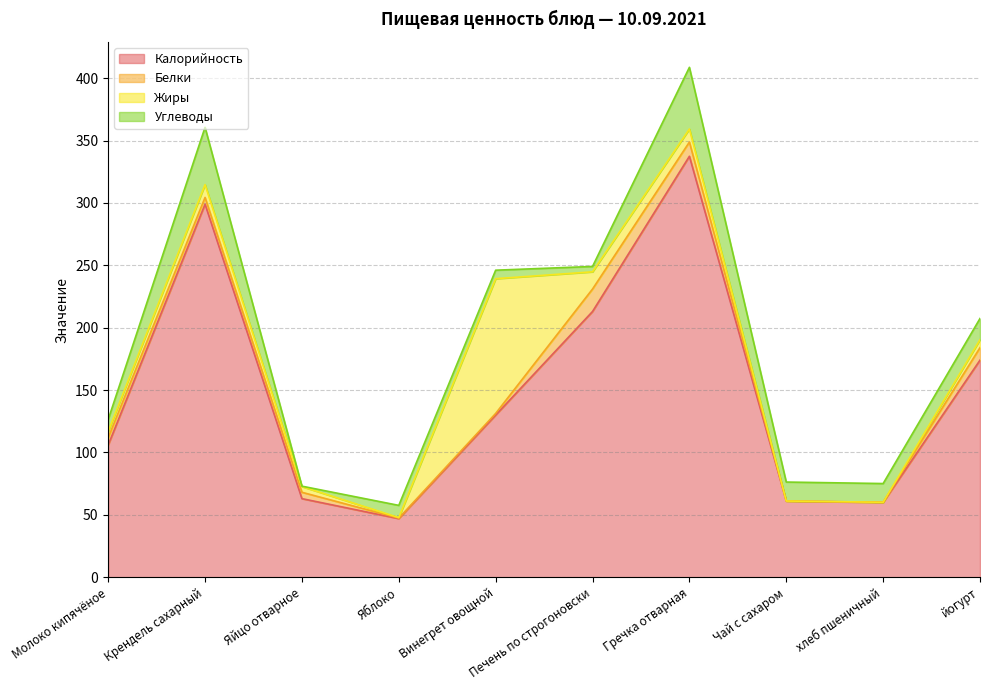

How many lines are shown in the chart?

4